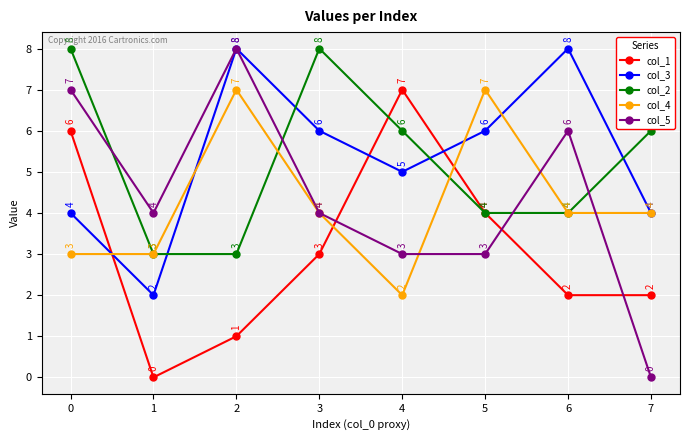

What is the value of the col_2 point at the 5th from the left?

6